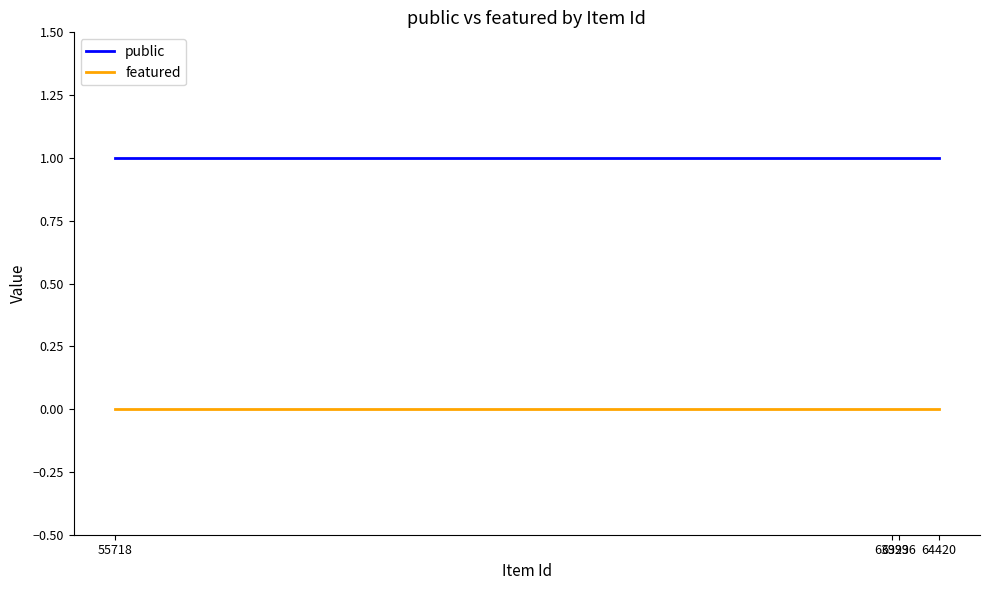

True or false: public has more than 2 interior local peaks.

False